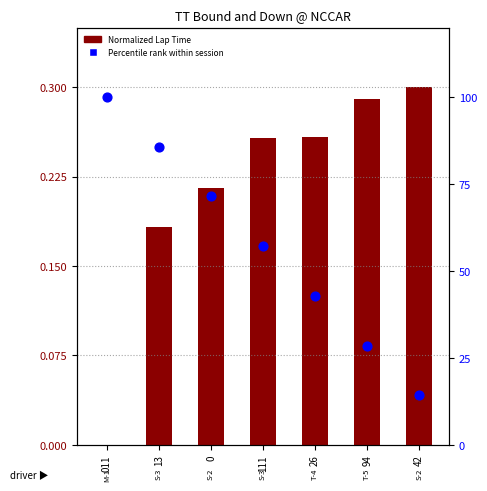

Which series has the widest spread of Y values?

Percentile Rank